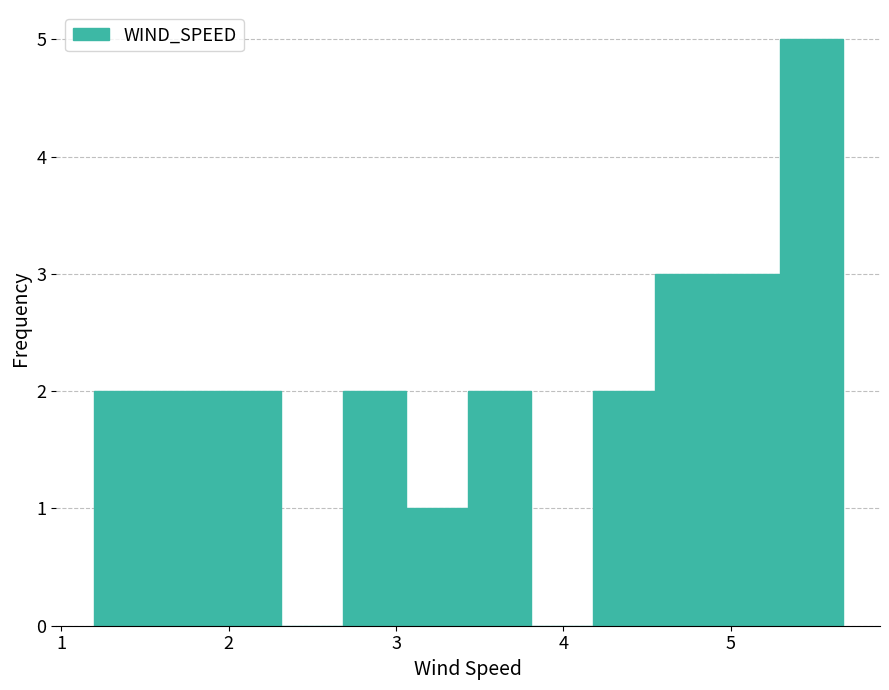

Read against the x-axis, roughly where is the centre of the tallest bar?

5.5